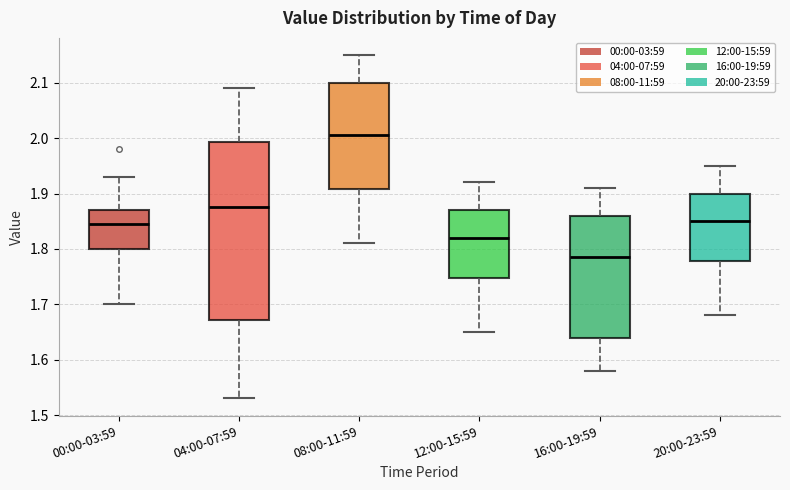

Which box is the tallest, from its lower edge to its upper edge?

04:00-07:59